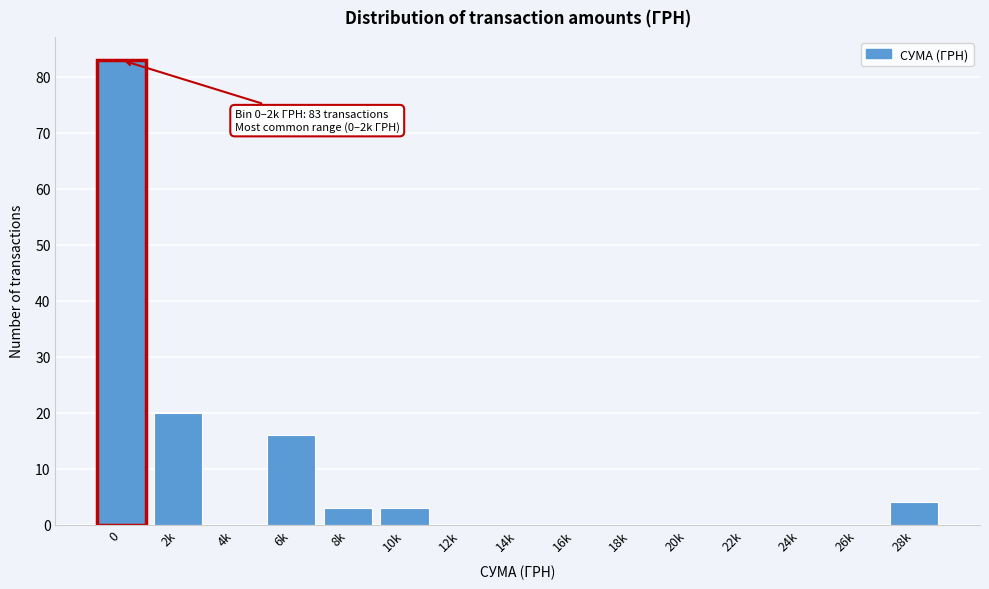

Reading left to right, extract all data points from this chart.

0=83	2k=20	4k=0	6k=16	8k=3	10k=3	12k=0	14k=0	16k=0	18k=0	20k=0	22k=0	24k=0	26k=0	28k=4